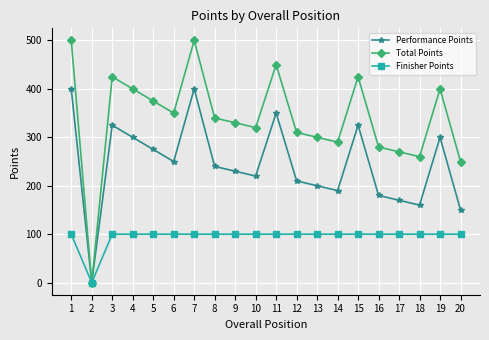

What is the approximate value of Finisher Points at 7, to the nearest 50?

100